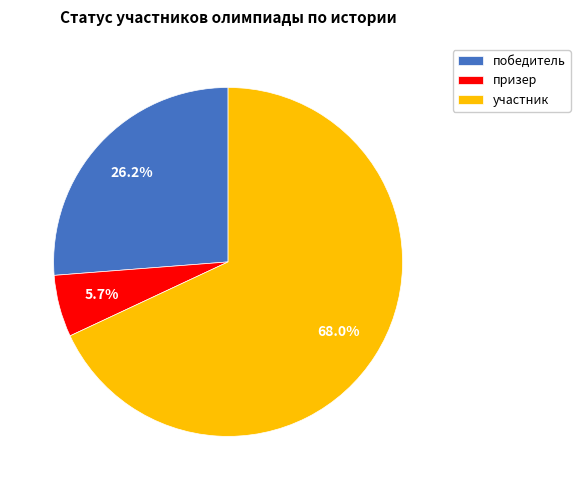

To the nearest percent, what portion does победитель represent?

26%